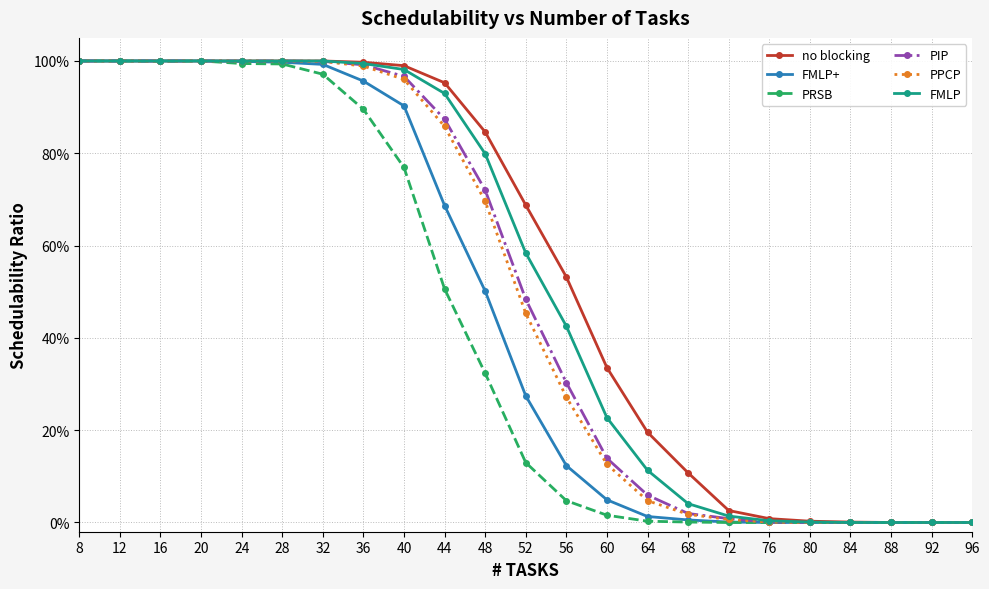

What is the sum of all FMLP values?

12.1